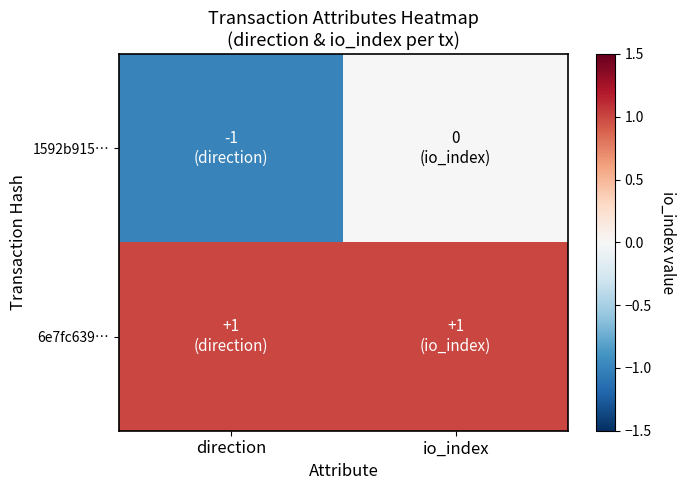

What is the difference between the highest and lowest values at io_index?

1